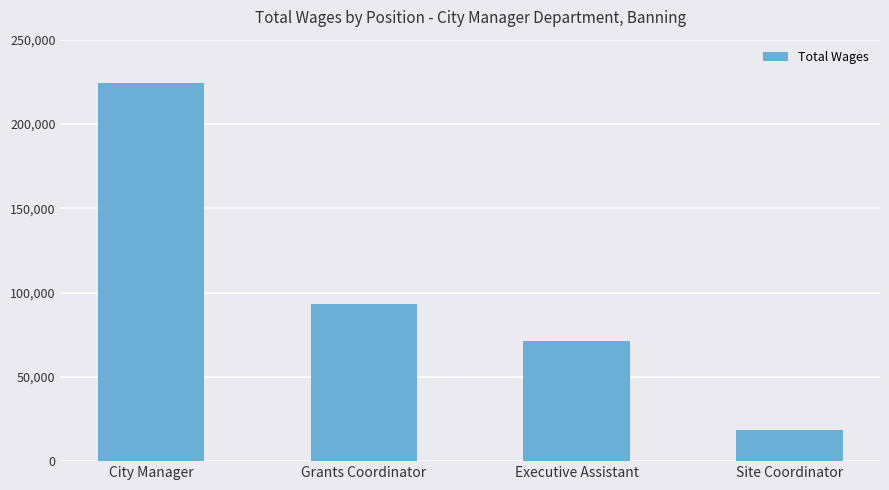

List the labels in order of value, smallest first.

Site Coordinator, Executive Assistant, Grants Coordinator, City Manager